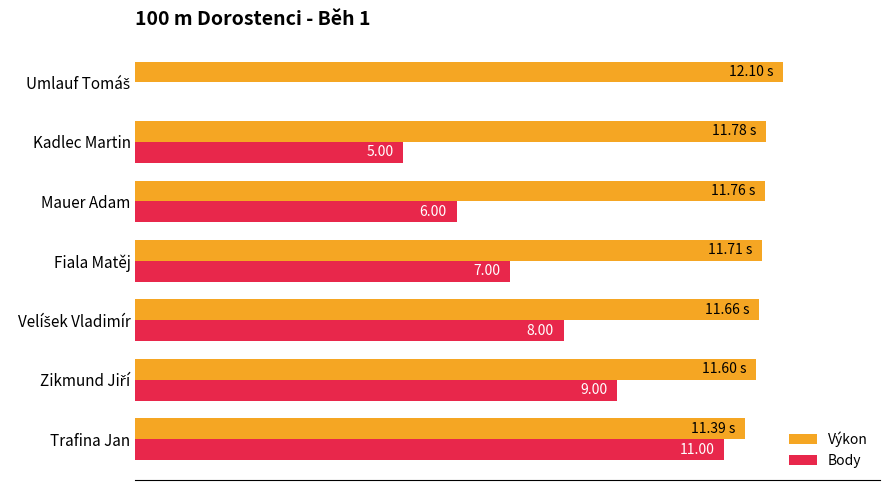

What is the sum of all Výkon values?

677.7